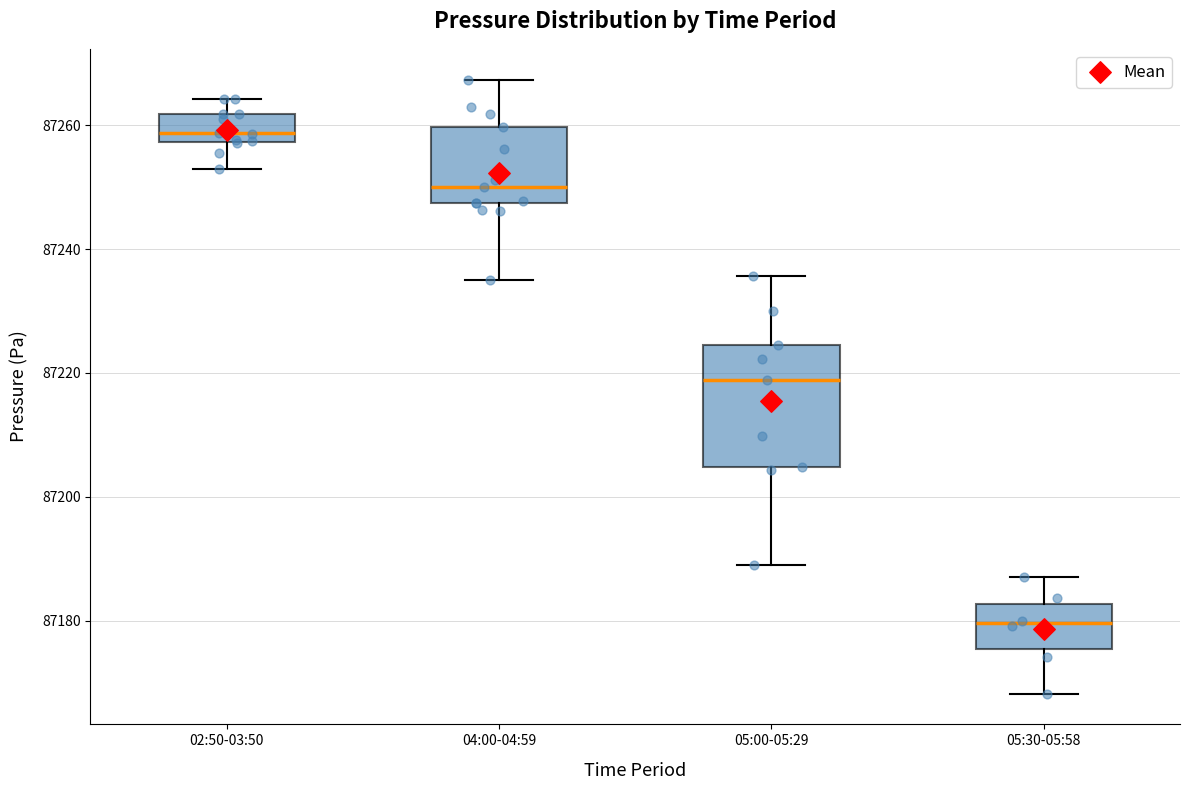

Which box's median line is the lowest?

05:30-05:58